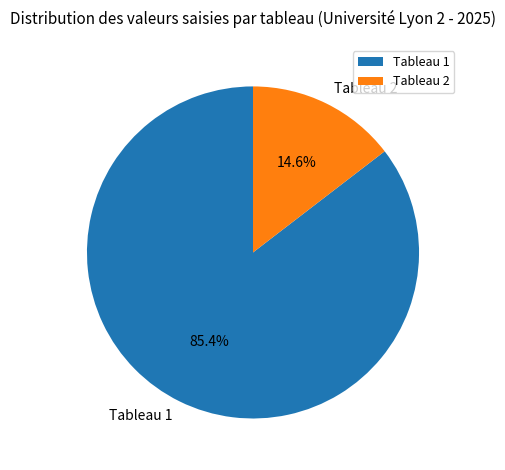

Which slice is the smallest?

Tableau 2